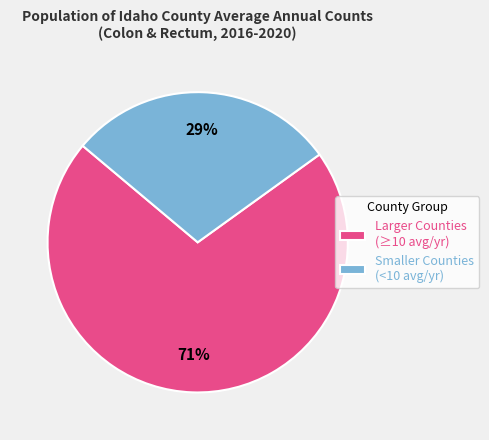

Between Smaller Counties (<10 avg/yr) and Larger Counties (≥10 avg/yr), which is larger?

Larger Counties (≥10 avg/yr)